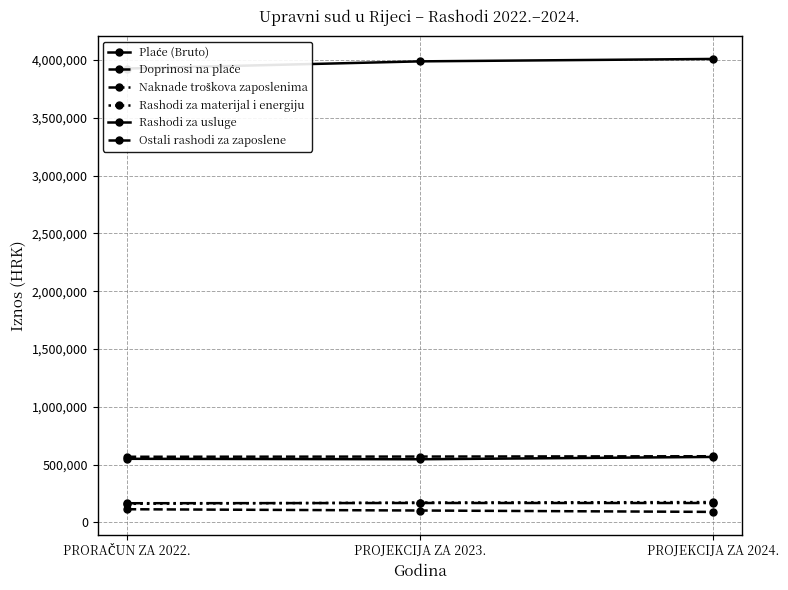

Reading right to left, transcribe all the data shown in this chart.

Plaće (Bruto): 4010142	3989201	3927330
Doprinosi na plaće: 572622	569783	567987
Naknade troškova zaposlenima: 168000	168000	166000
Rashodi za materijal i energiju: 176000	172000	161000
Rashodi za usluge: 566500	546500	550500
Ostali rashodi za zaposlene: 91000	103000	114000